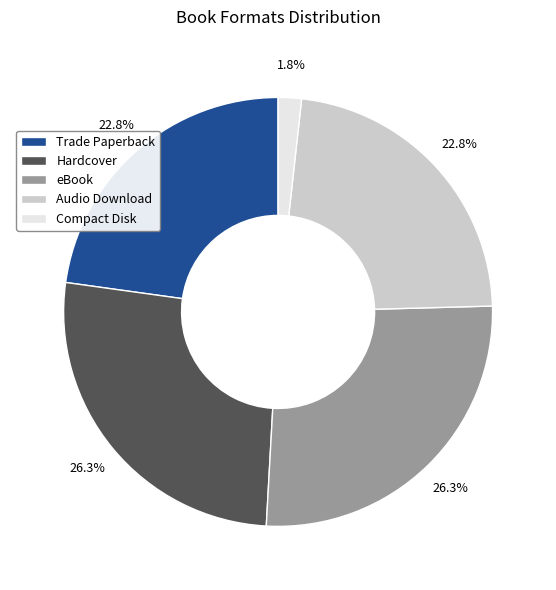

Approximately how many times larger is the value at Trade Paperback compared to eBook?

0.9